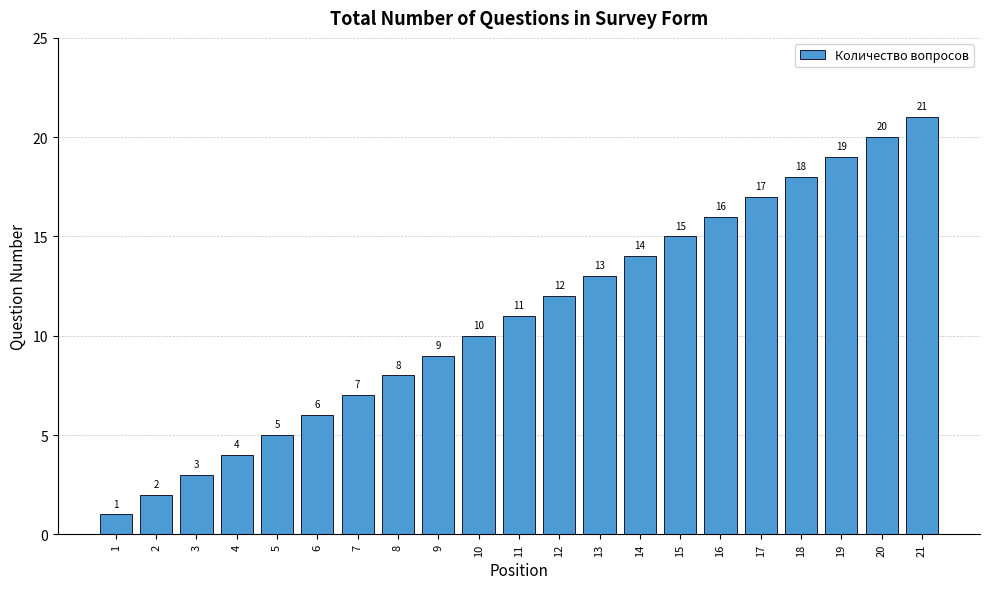

Reading left to right, extract all data points from this chart.

1=1	2=2	3=3	4=4	5=5	6=6	7=7	8=8	9=9	10=10	11=11	12=12	13=13	14=14	15=15	16=16	17=17	18=18	19=19	20=20	21=21